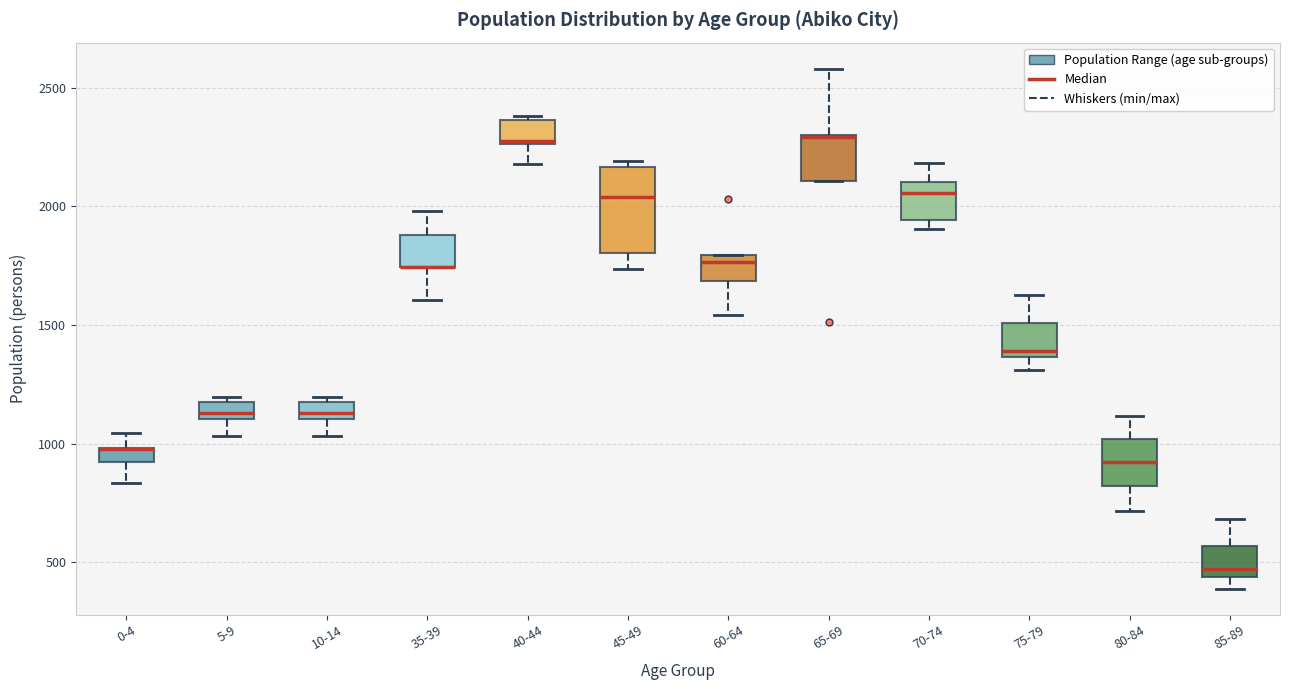

Where does the upper whisker of the box for 70-74 end on the y-axis? The values are not printed on the chart, so give them approximately, as read against the axis.

2200